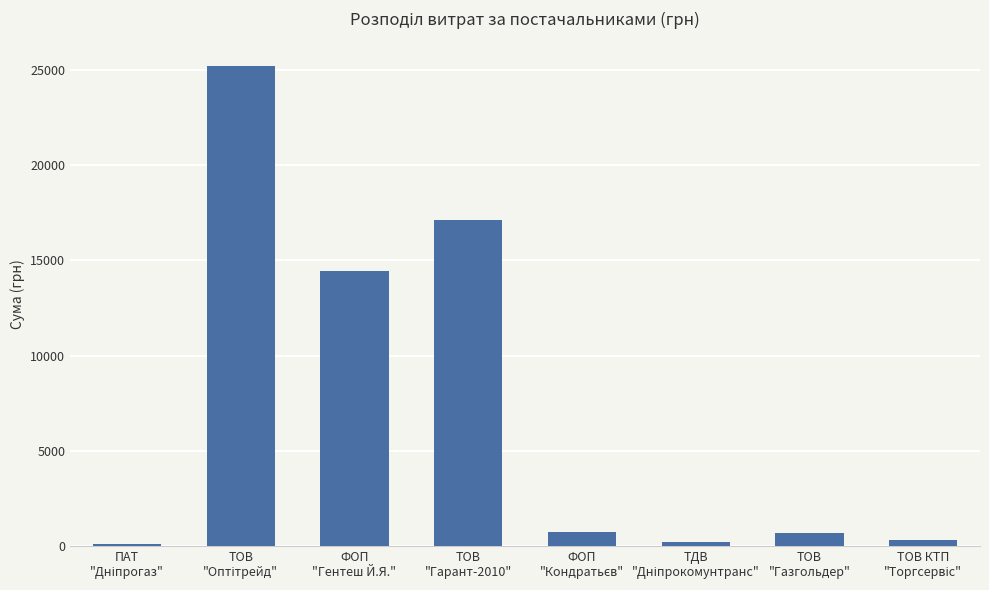

How many categories are shown in the chart?

8